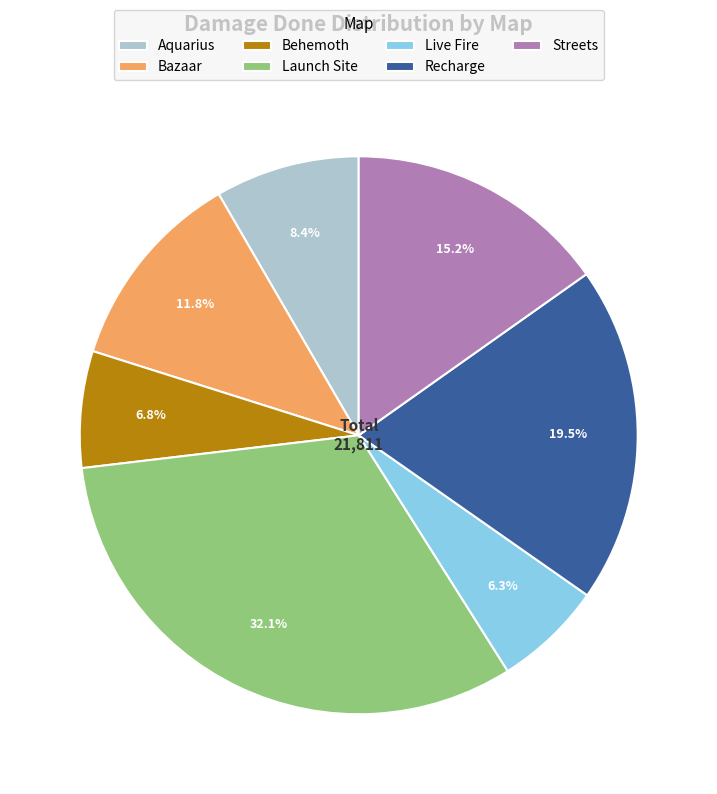

Which category has the biggest portion of the pie?

Launch Site